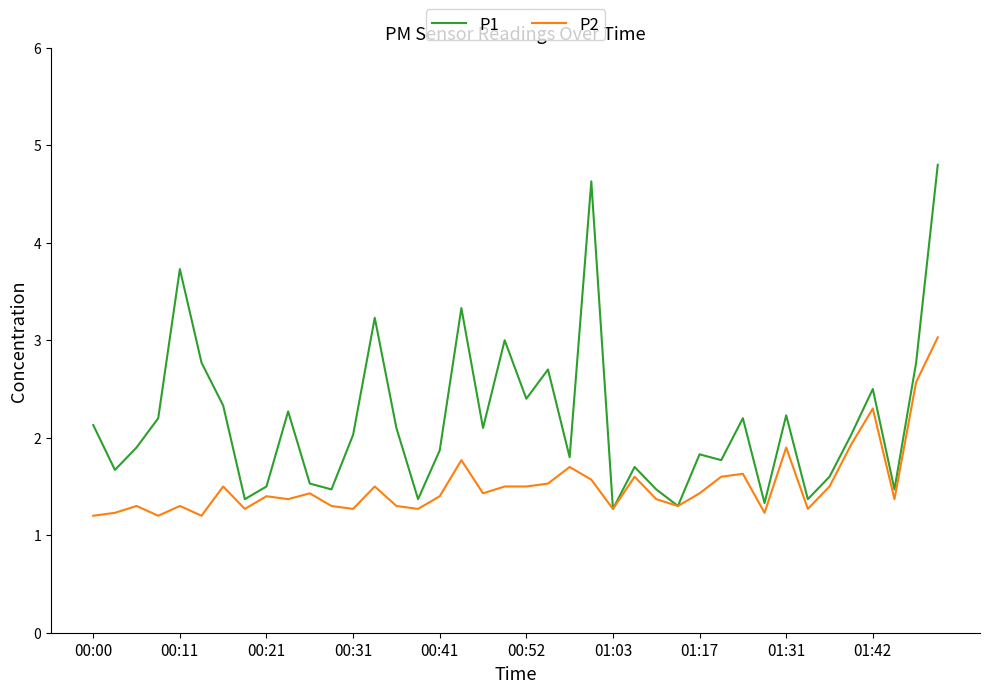

Rank the series by their maximum value, from highest to lowest.

P1, P2